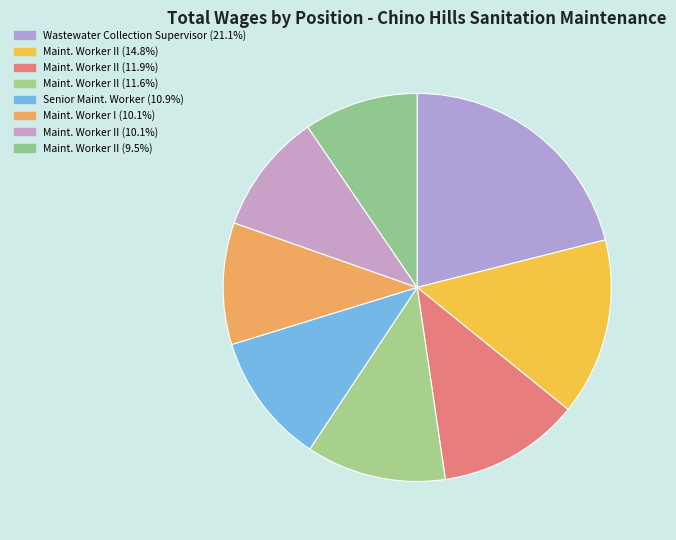

Count the number of slices in the pie.

8